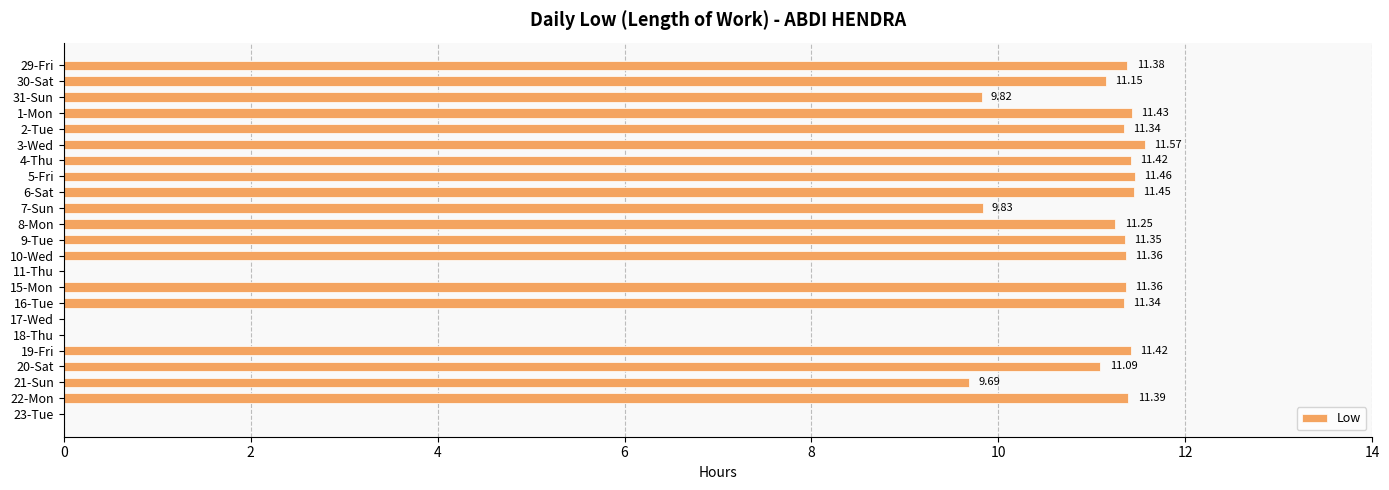

What is the sum of all values?

211.1